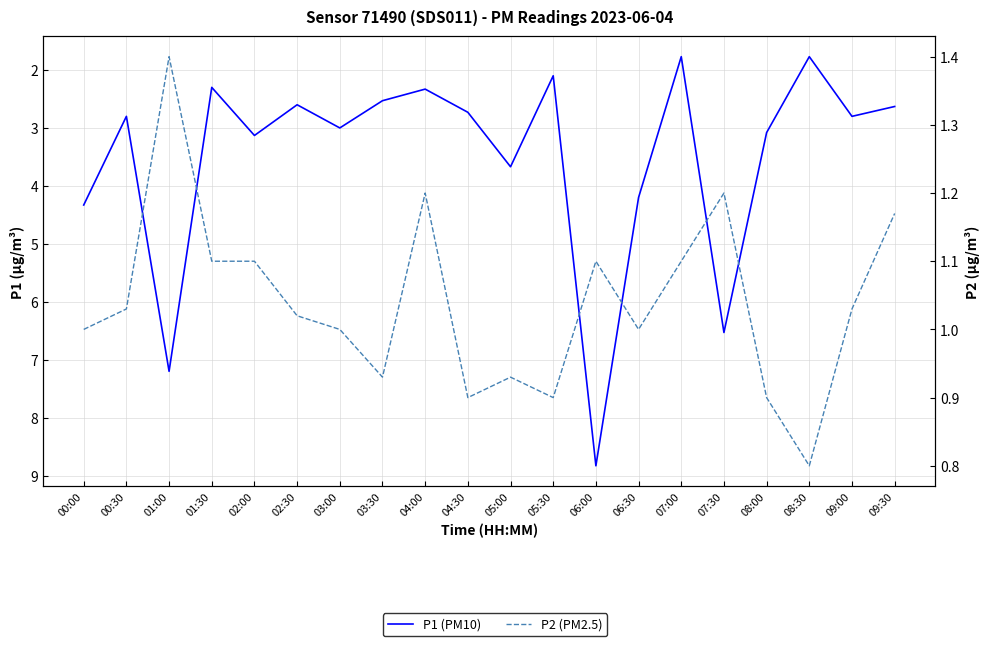

What is the lowest value of the P2 (PM2.5) series?

0.8